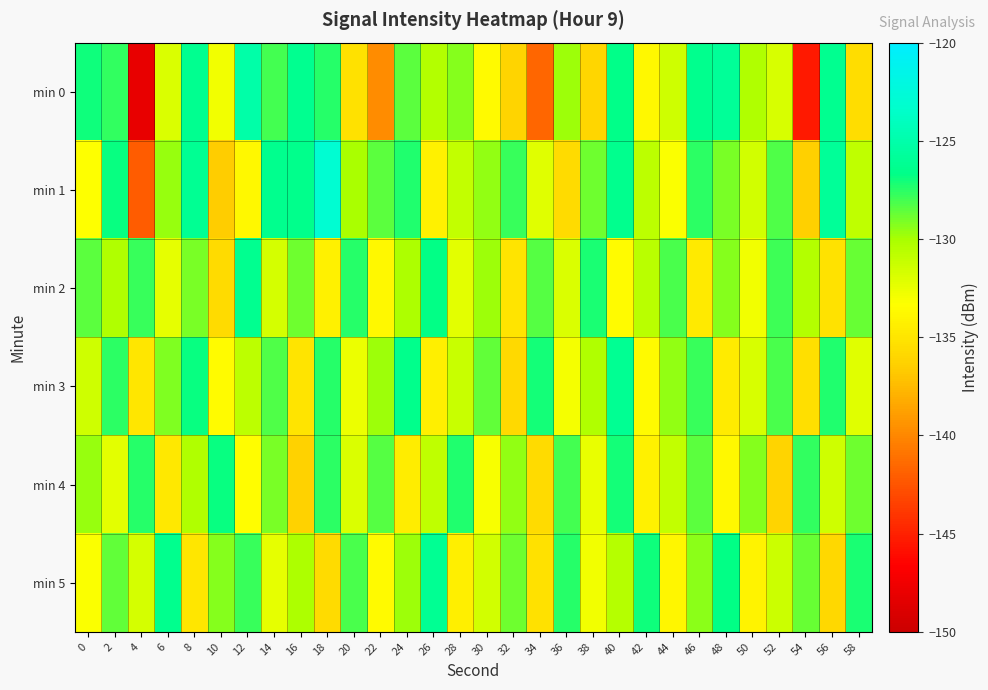

What is the spread (max minus min) of values at 58?

8.4